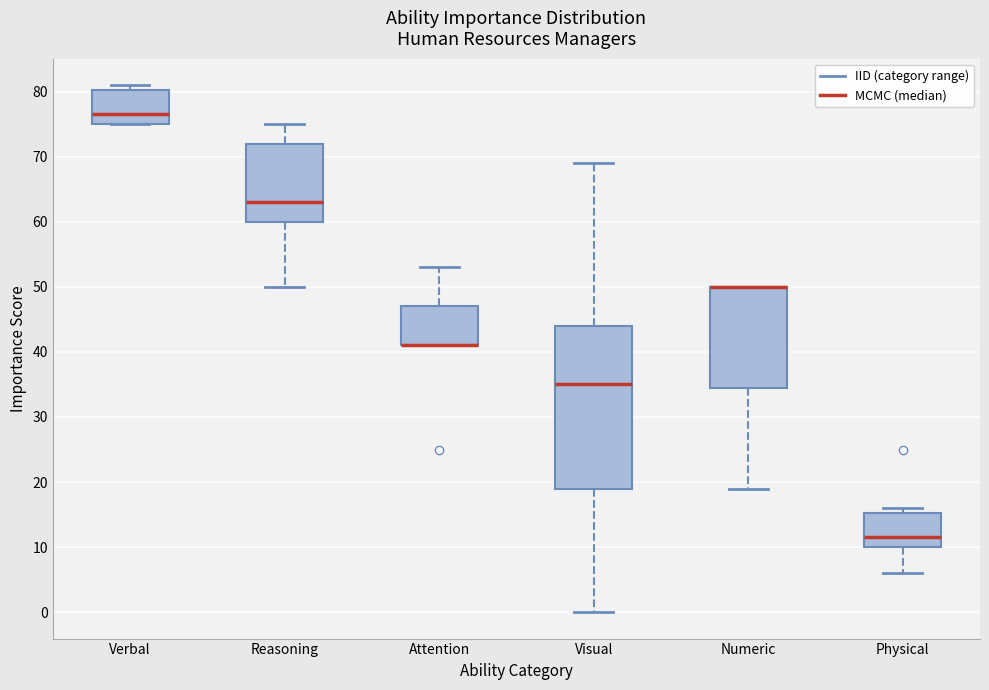

Where does the lower whisker of the box for Numeric end on the y-axis? The values are not printed on the chart, so give them approximately, as read against the axis.

19